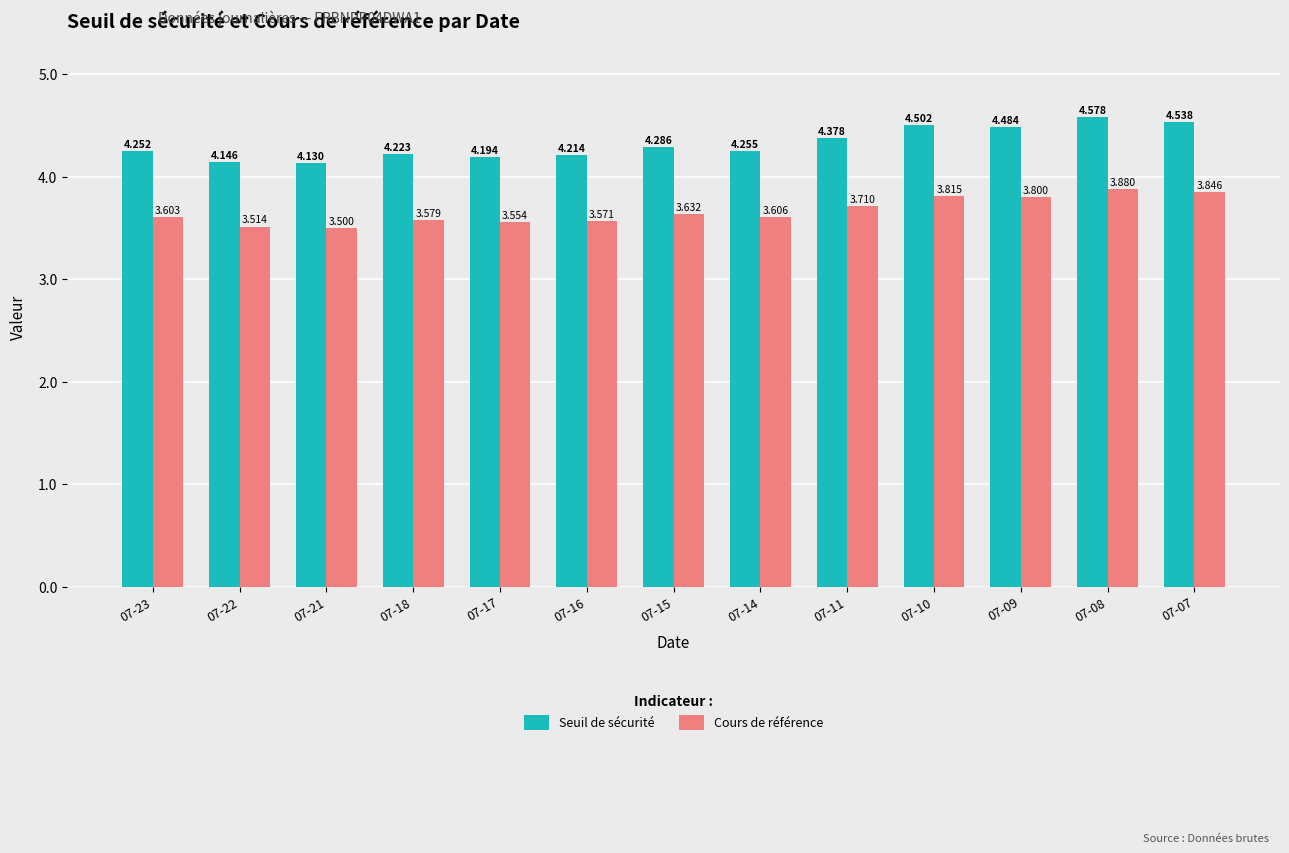

What are all the series names shown in the legend?

Seuil de sécurité, Cours de référence